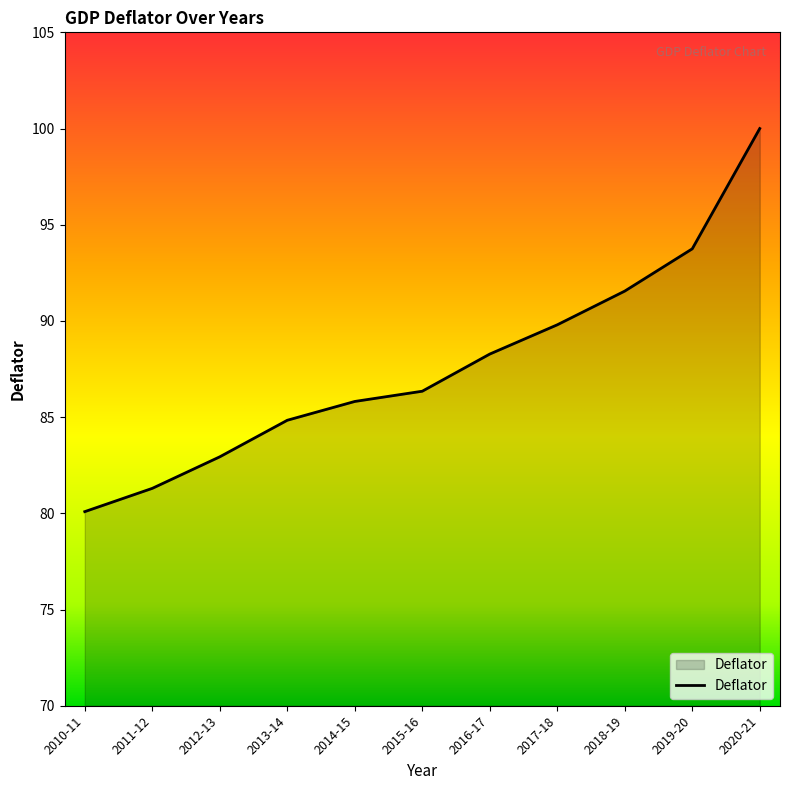

Which label corresponds to the largest value in the chart?

2020-21